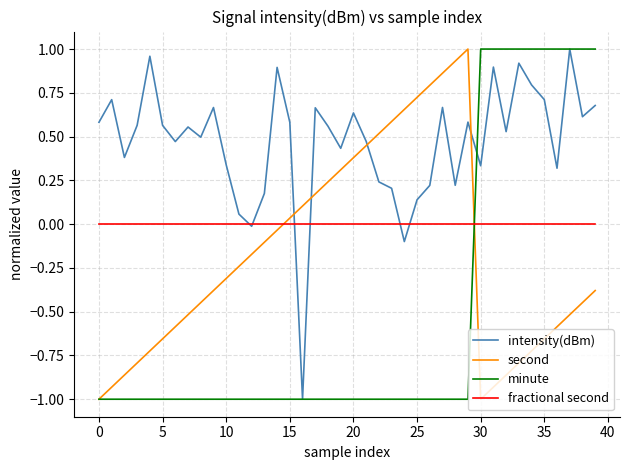

How many times do second and intensity(dBm) cross each other?

4